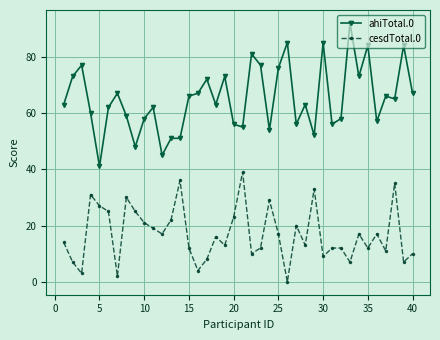

True or false: ahiTotal.0 has more than 2 points higher than both neighbors.

True